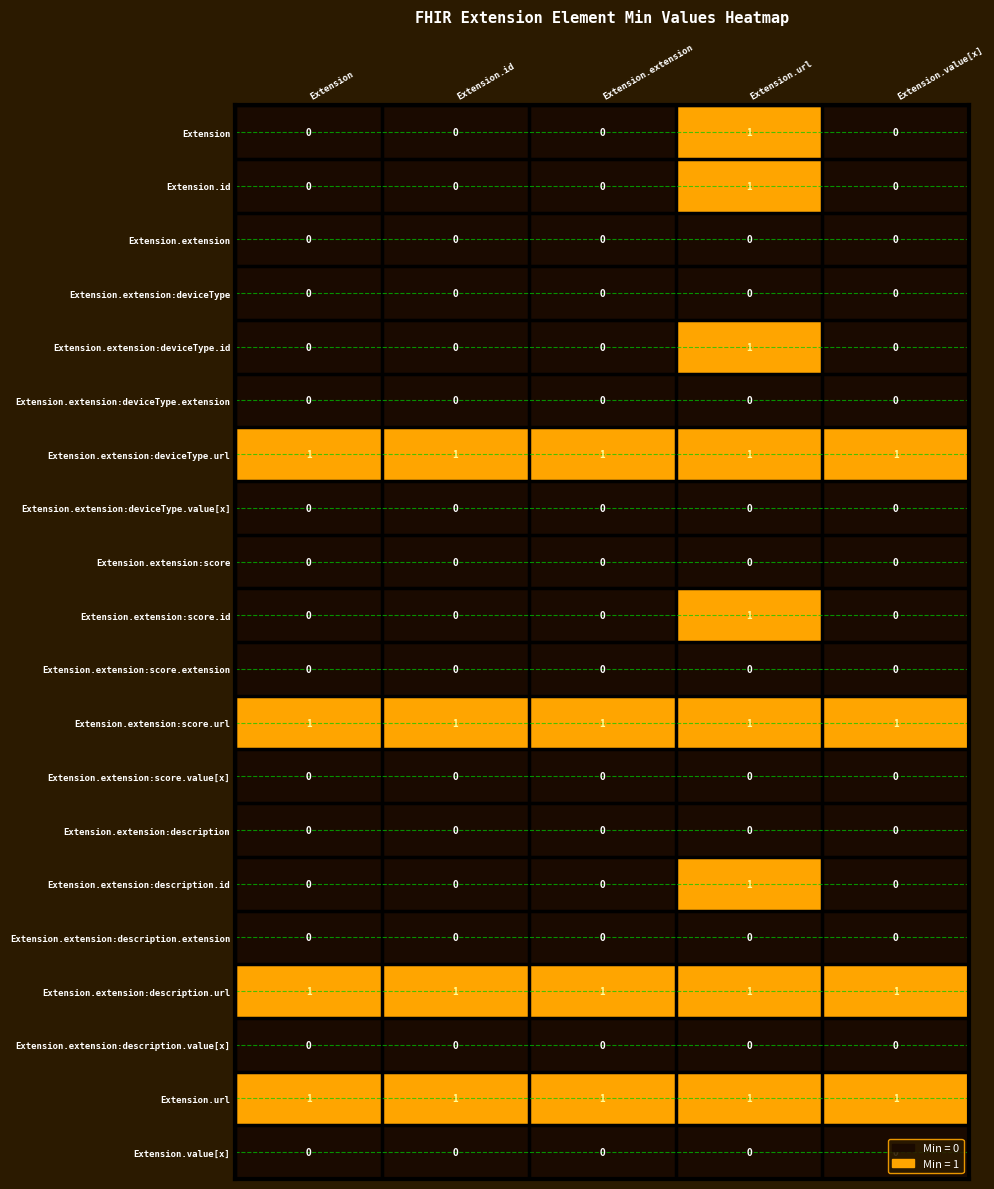

At which category is the sum across all series the highest?

Extension.url